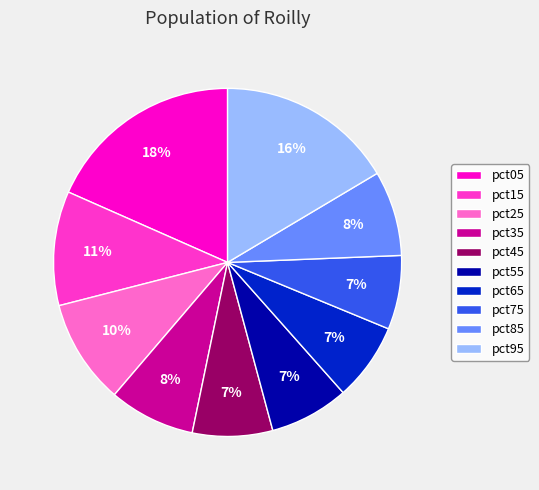

To the nearest percent, what percentage of the pie is pct25?

10%